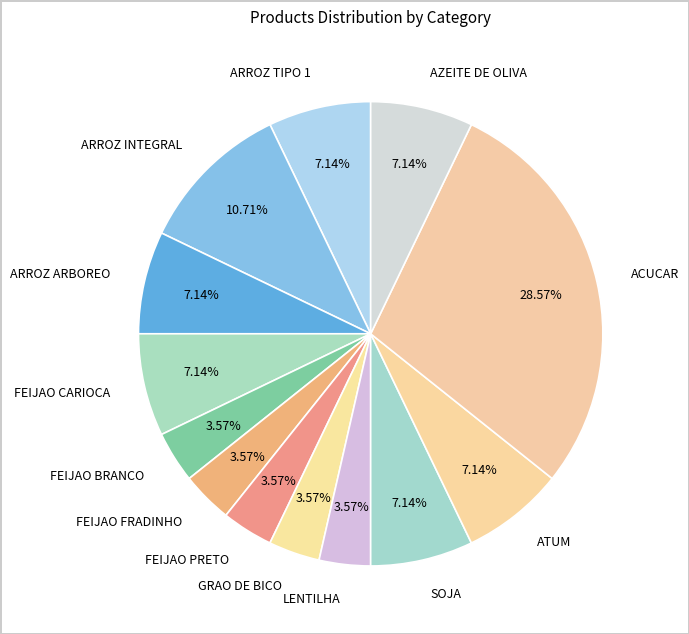

What portion of the pie excludes FEIJAO PRETO?

96.4%